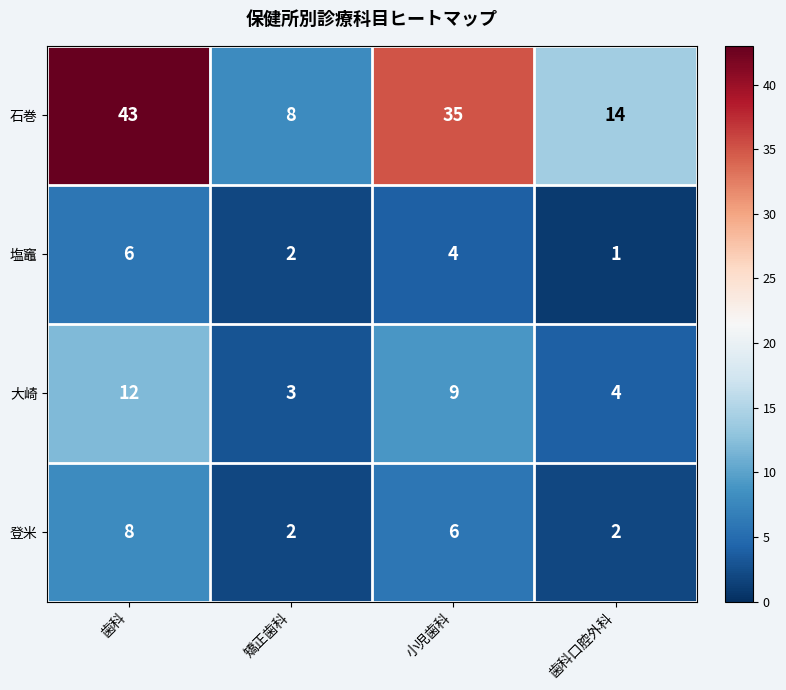

Read the 大崎 value at 歯科口腔外科.

4